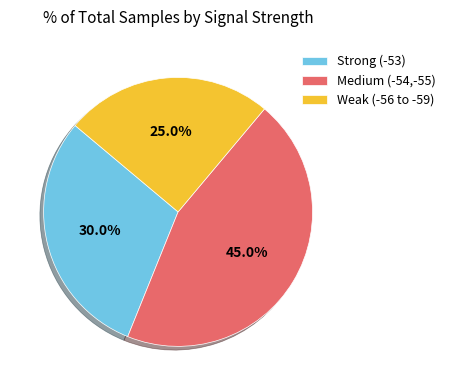

Rank the categories by value from lowest to highest.

Weak (-56 to -59), Strong (-53), Medium (-54,-55)